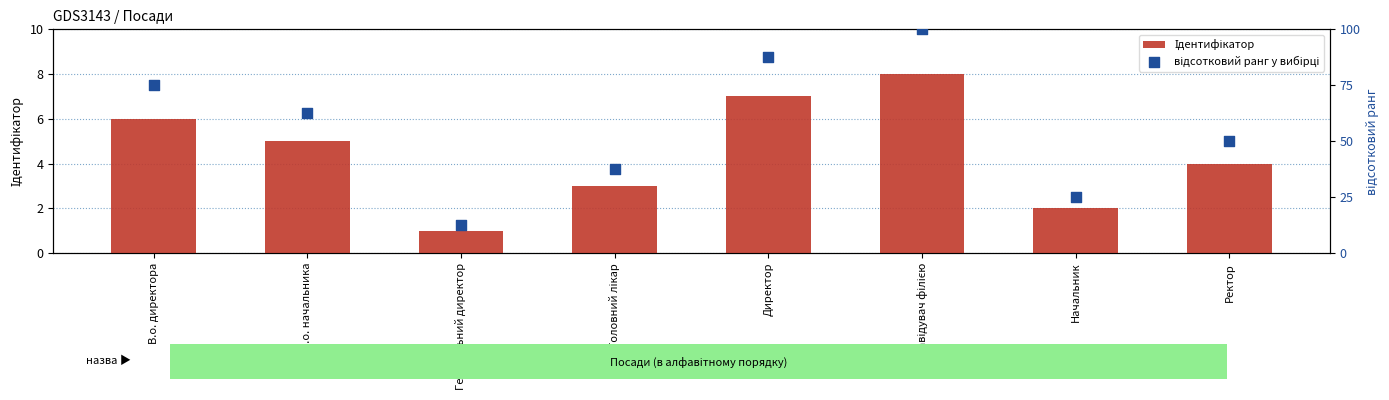

What is the total value across all series at Головний лікар?

40.5